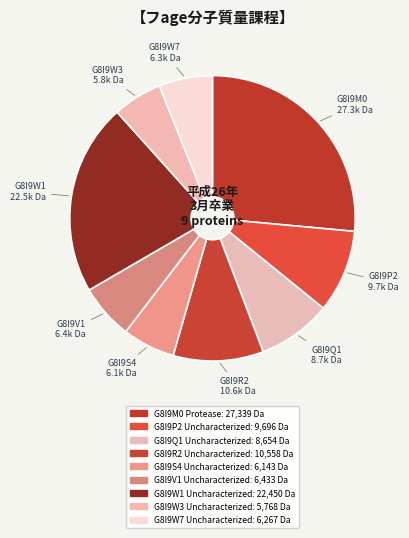

Rank the categories by value from lowest to highest.

G8I9W3 Uncharacterized, G8I9S4 Uncharacterized, G8I9W7 Uncharacterized, G8I9V1 Uncharacterized, G8I9Q1 Uncharacterized, G8I9P2 Uncharacterized, G8I9R2 Uncharacterized, G8I9W1 Uncharacterized, G8I9M0 Protease